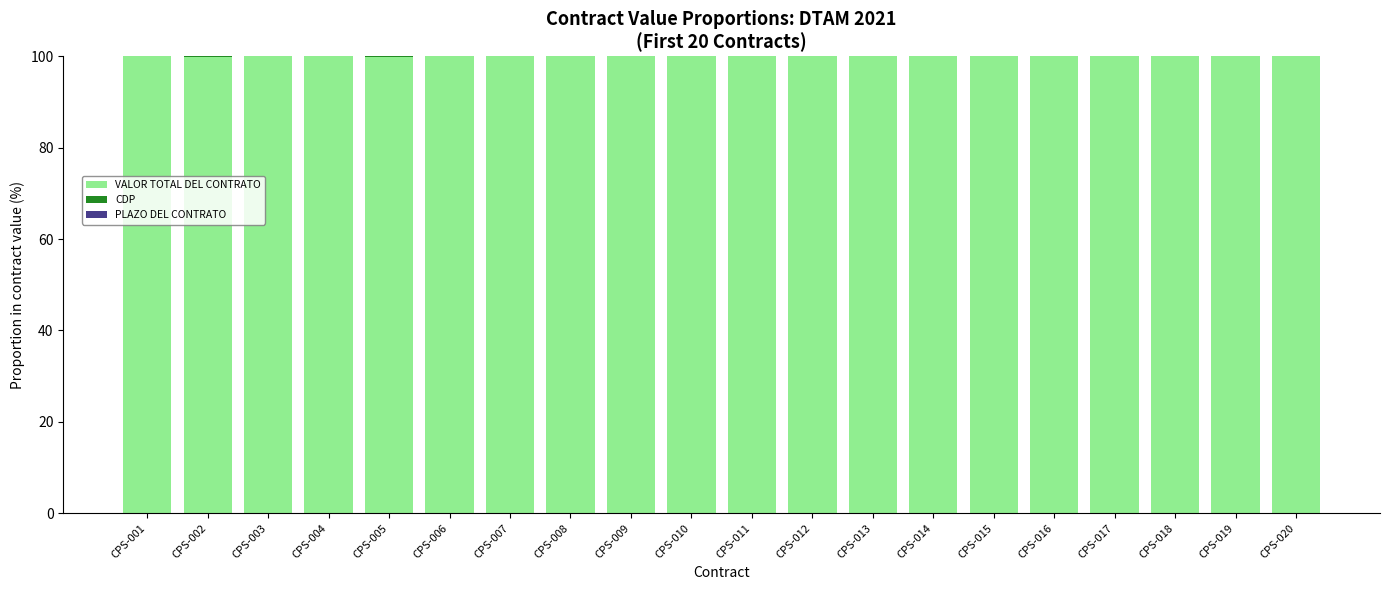

What is the total value across all series at CPS-008?

100.0